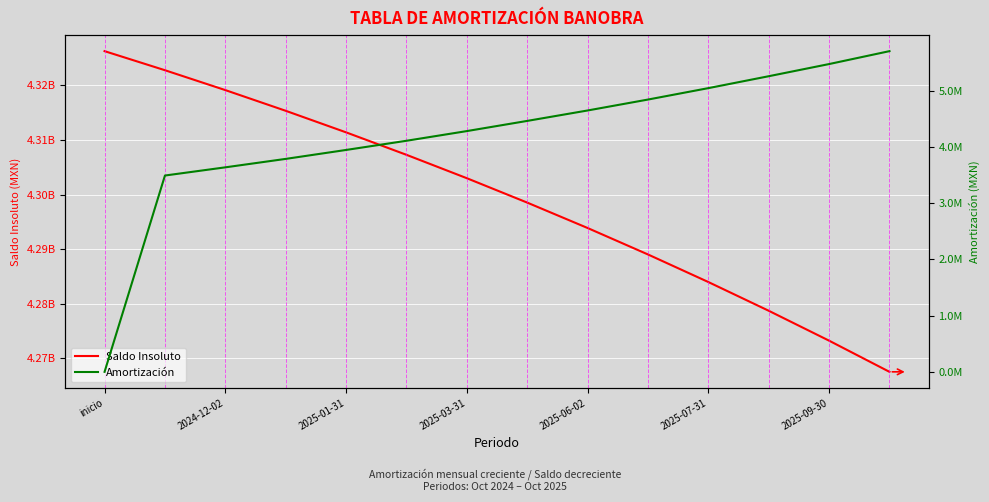

At which category is the sum across all series the highest?

inicio